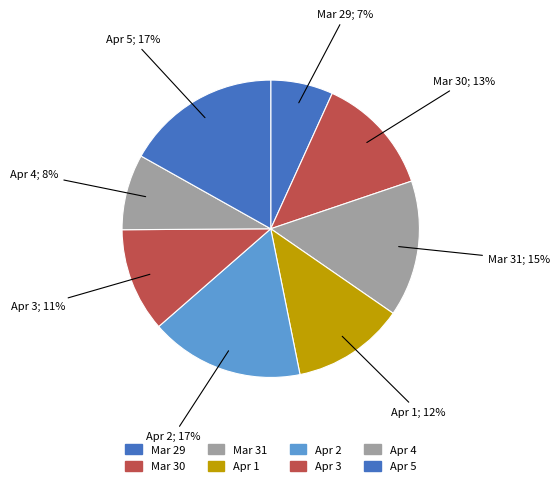

To the nearest percent, what percentage of the pie is Apr 5?

17%